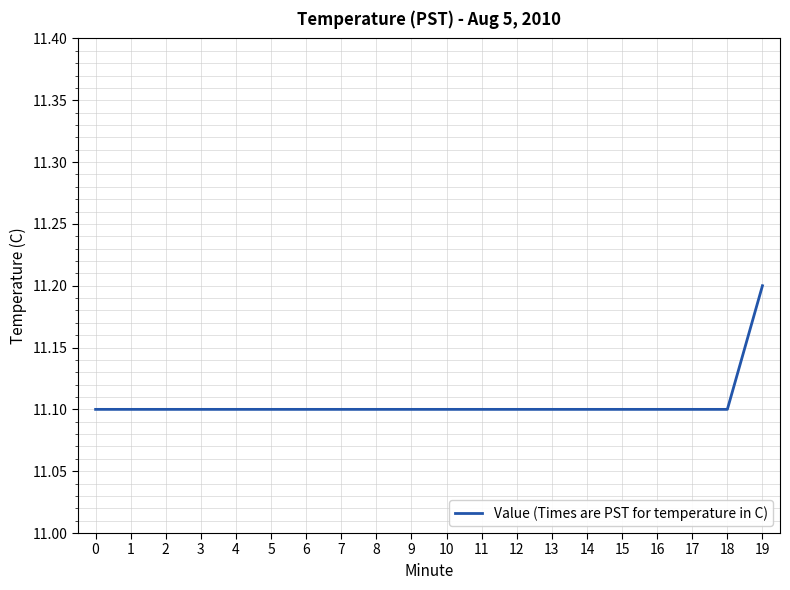

What is the approximate value at 17?

11.1